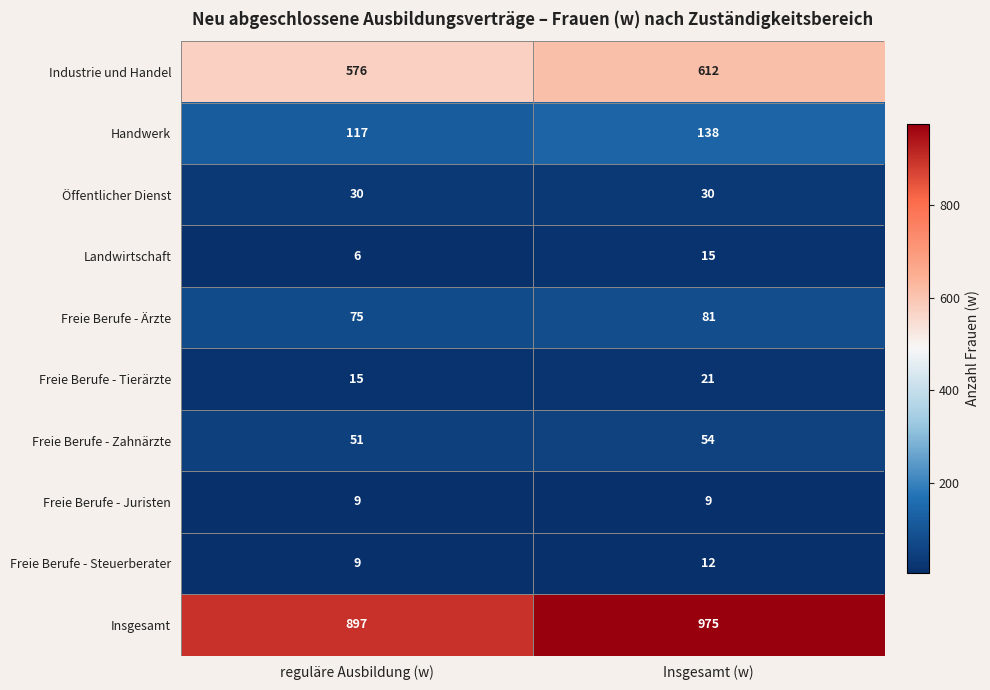

Between reguläre Ausbildung (w) and Insgesamt (w), which series saw the biggest shift?

Insgesamt